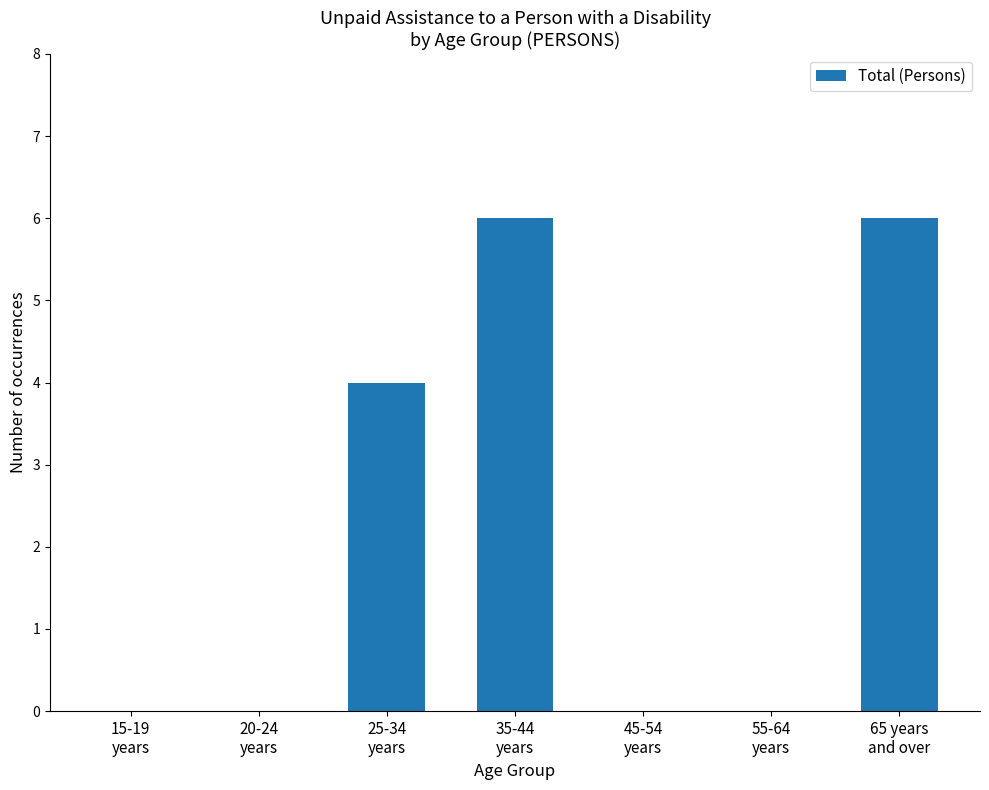

The value at 25-34
years is 6. True or false?

False